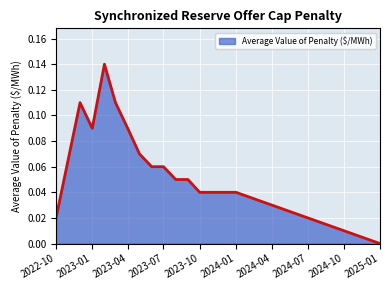

Where is the first local minimum?

2023-01